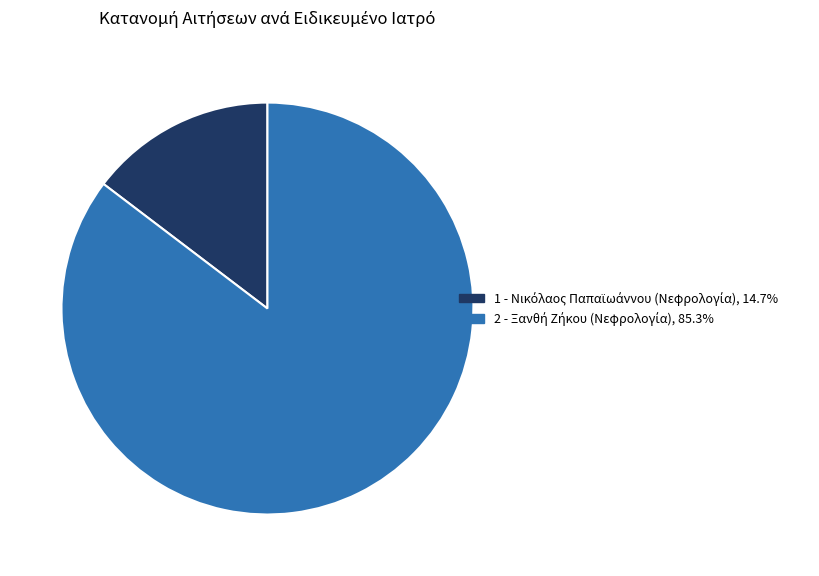

What is the majority slice?

2 - Ξανθή Ζήκου (Νεφρολογία)